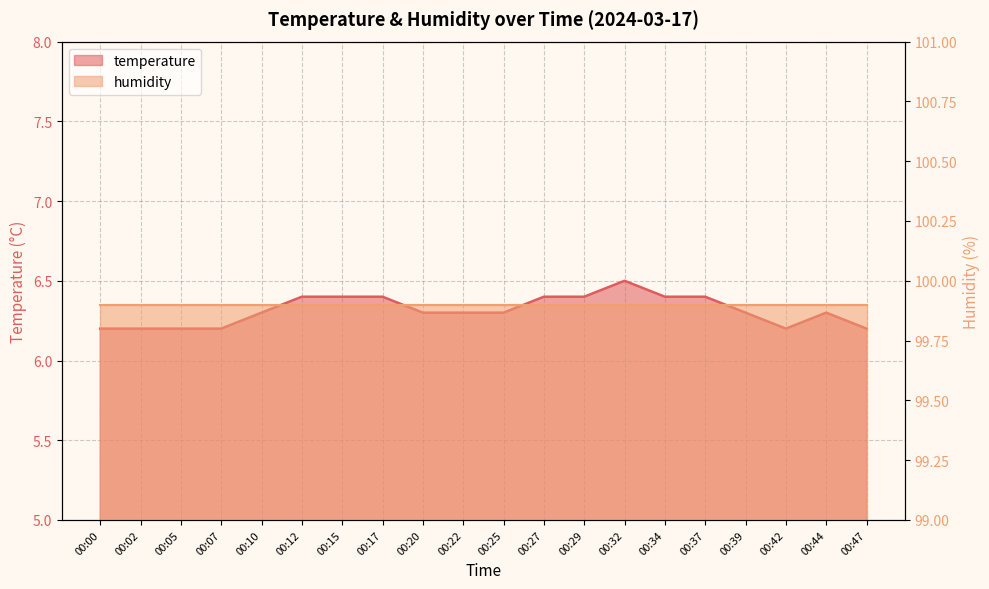

Where is the first local maximum?

00:32